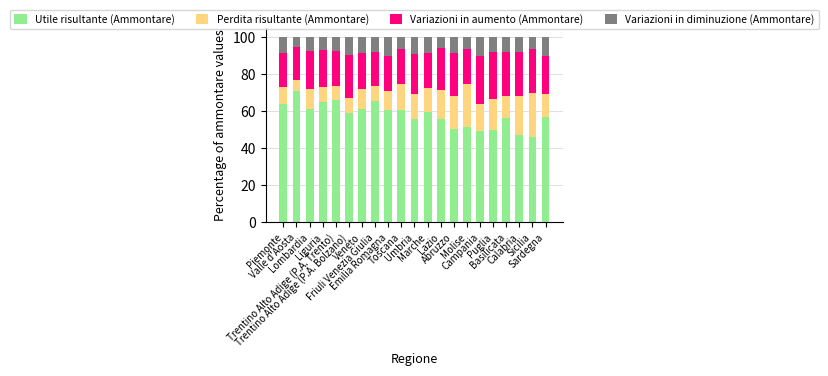

What is the difference between the second highest and second lowest values in the Utile risultante (Ammontare) series?

18.6